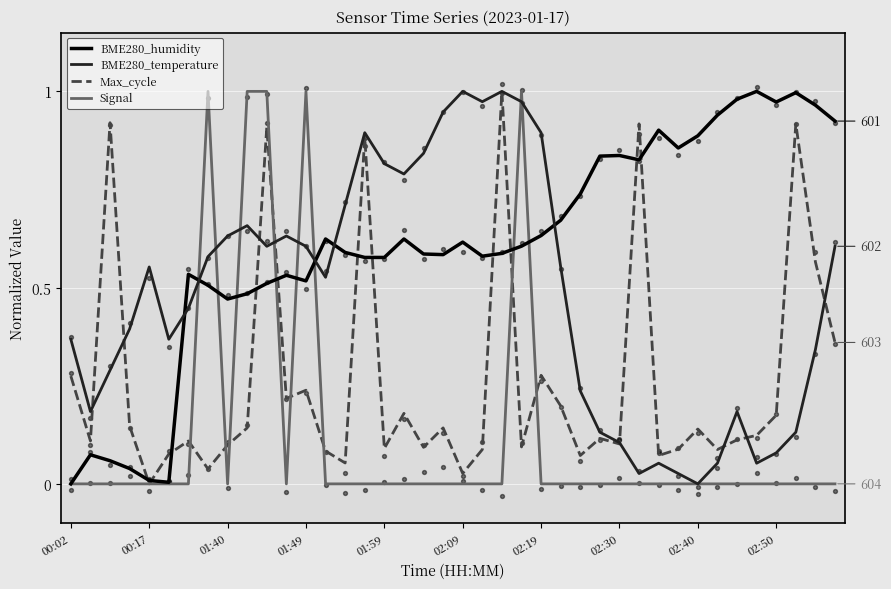

Which series has the largest total across all categories?

BME280_humidity